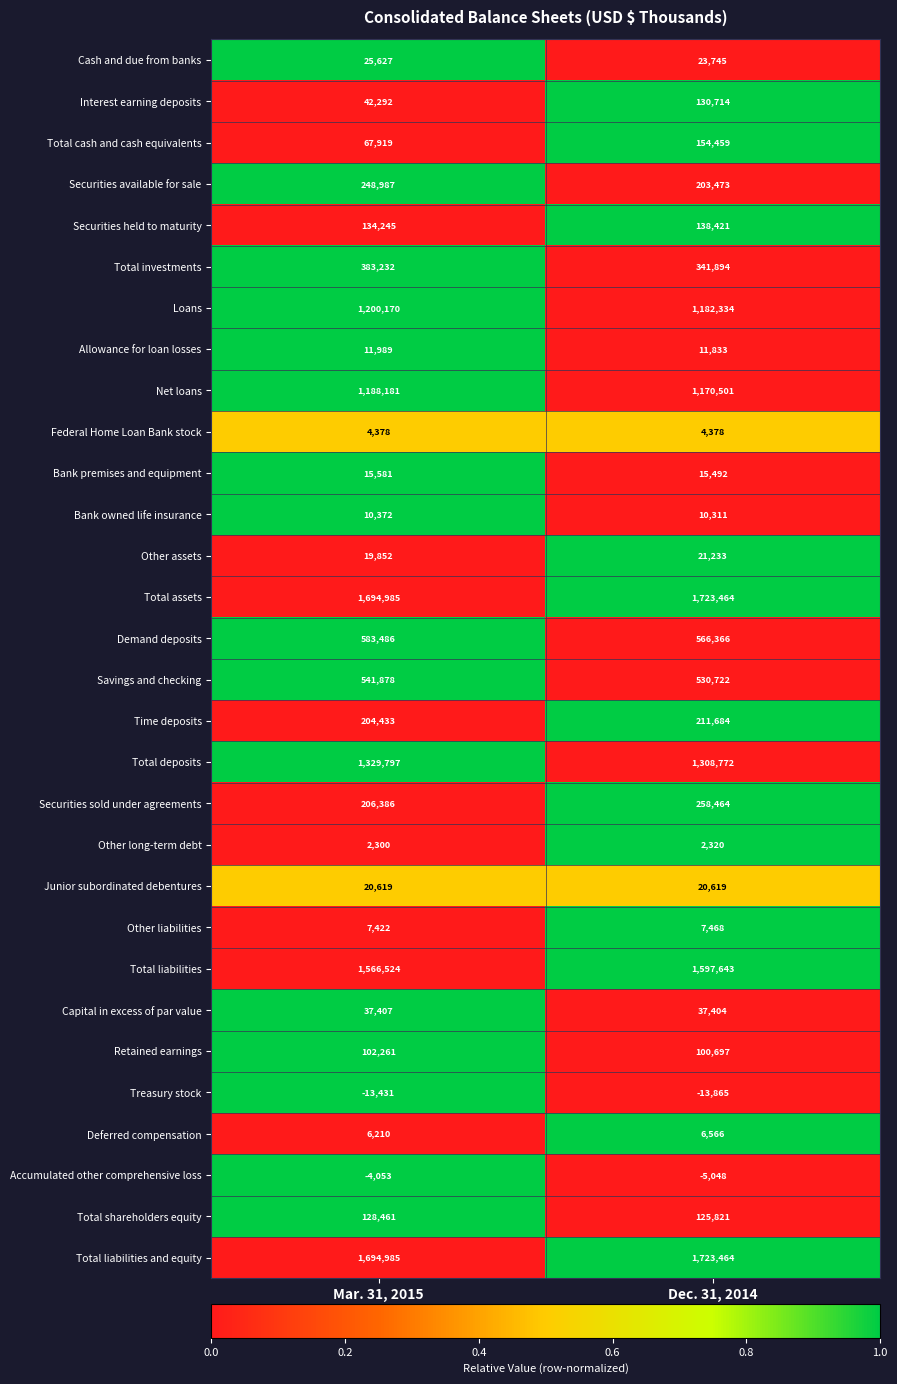

The Deferred compensation series shows 1748 at Dec. 31, 2014. True or false?

False